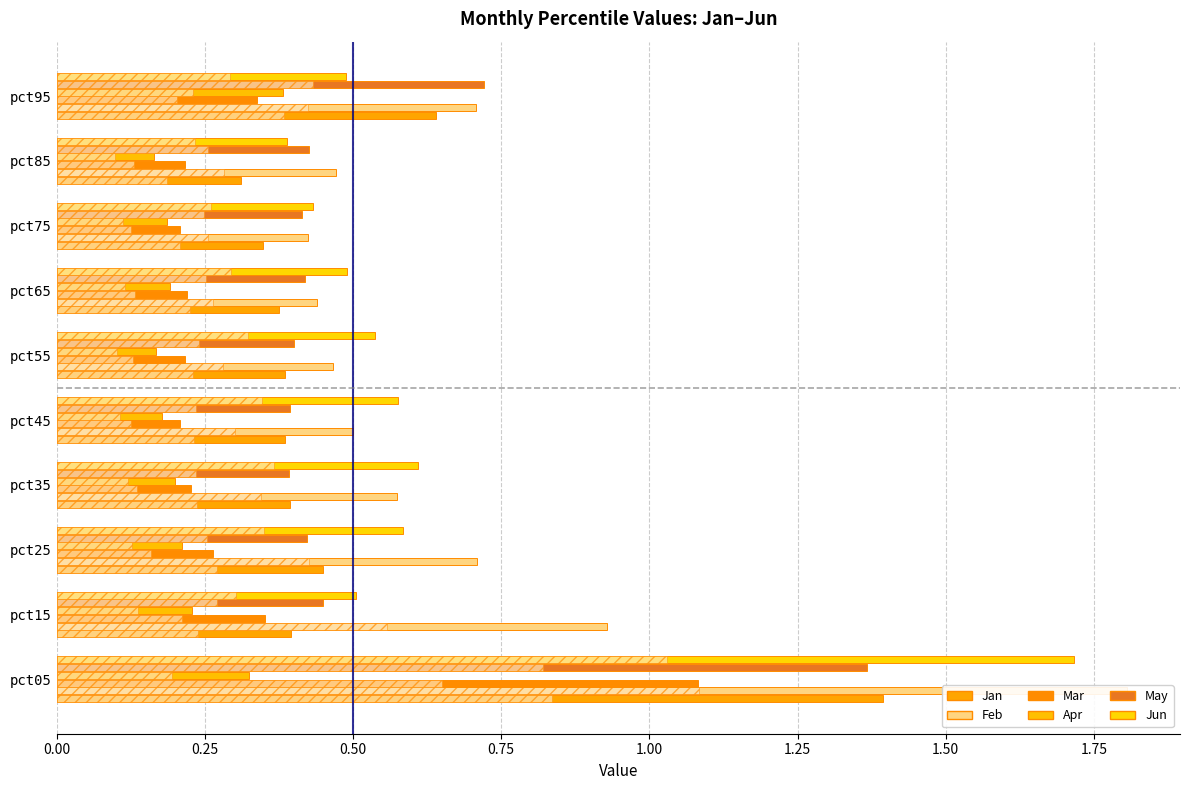

What is the average value of the Jan series?

0.5